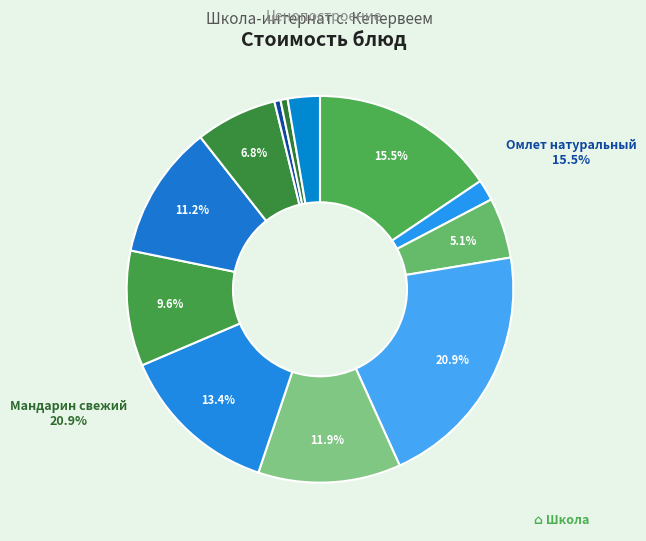

To the nearest percent, what is the average slice percentage?

8%